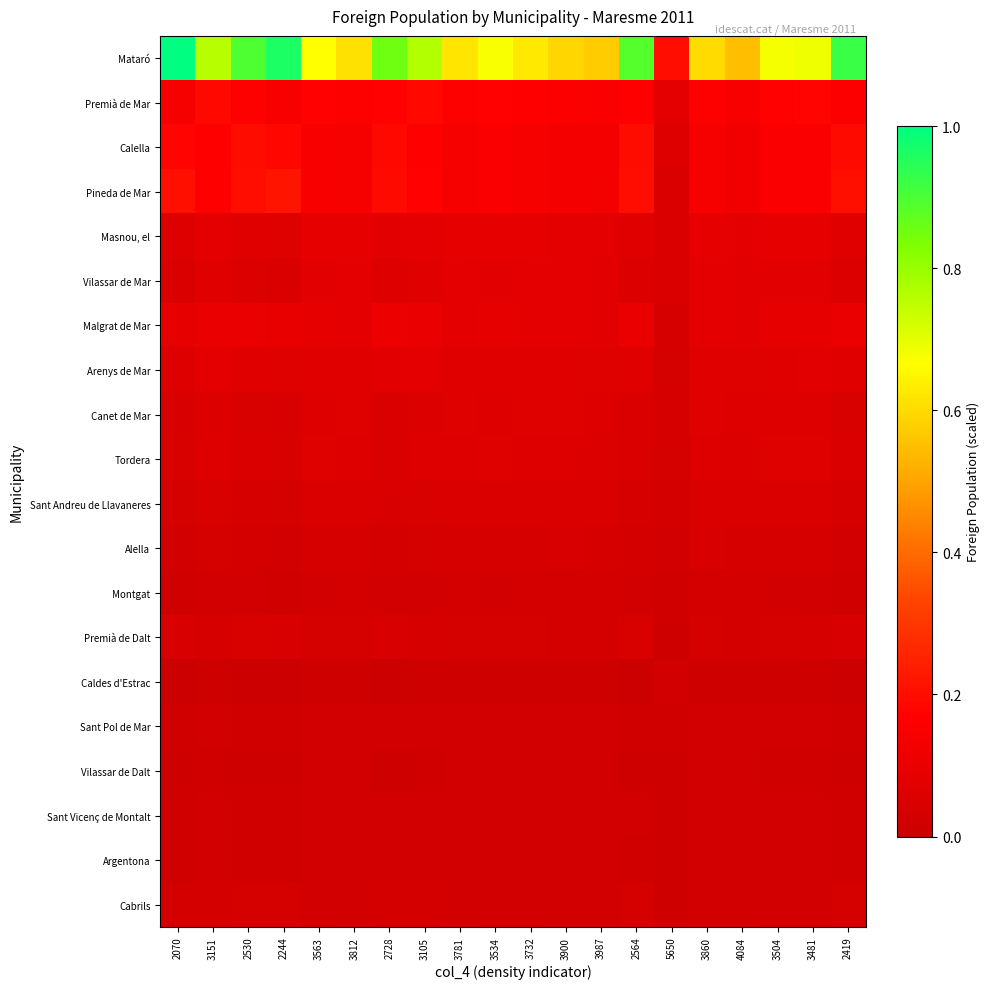

Reading right to left, extract all data points from this chart.

Mataró: 2419=0.9	3481=0.7	3504=0.7	4084=0.6	3860=0.6	5650=0.2	2564=0.9	3987=0.6	3900=0.6	3732=0.6	3534=0.7	3781=0.6	3105=0.8	2728=0.9	3812=0.6	3563=0.7	2244=1.0	2530=0.9	3151=0.8	2070=1.0
Premià de Mar: 2419=0.2	3481=0.2	3504=0.2	4084=0.2	3860=0.2	5650=0.1	2564=0.2	3987=0.2	3900=0.2	3732=0.2	3534=0.2	3781=0.2	3105=0.2	2728=0.2	3812=0.2	3563=0.2	2244=0.2	2530=0.2	3151=0.2	2070=0.1
Calella: 2419=0.2	3481=0.2	3504=0.2	4084=0.1	3860=0.1	5650=0.1	2564=0.2	3987=0.1	3900=0.1	3732=0.1	3534=0.2	3781=0.1	3105=0.2	2728=0.2	3812=0.1	3563=0.2	2244=0.2	2530=0.2	3151=0.2	2070=0.2
Pineda de Mar: 2419=0.2	3481=0.2	3504=0.2	4084=0.1	3860=0.1	5650=0.1	2564=0.2	3987=0.1	3900=0.1	3732=0.1	3534=0.2	3781=0.1	3105=0.2	2728=0.2	3812=0.1	3563=0.2	2244=0.2	2530=0.2	3151=0.2	2070=0.2
Masnou, el: 2419=0.1	3481=0.1	3504=0.1	4084=0.1	3860=0.1	5650=0.0	2564=0.1	3987=0.1	3900=0.1	3732=0.1	3534=0.1	3781=0.1	3105=0.1	2728=0.1	3812=0.1	3563=0.1	2244=0.1	2530=0.1	3151=0.1	2070=0.1
Vilassar de Mar: 2419=0.1	3481=0.1	3504=0.1	4084=0.1	3860=0.1	5650=0.0	2564=0.1	3987=0.1	3900=0.1	3732=0.1	3534=0.1	3781=0.1	3105=0.1	2728=0.1	3812=0.1	3563=0.1	2244=0.1	2530=0.1	3151=0.1	2070=0.0
Malgrat de Mar: 2419=0.1	3481=0.1	3504=0.1	4084=0.1	3860=0.1	5650=0.0	2564=0.1	3987=0.1	3900=0.1	3732=0.1	3534=0.1	3781=0.1	3105=0.1	2728=0.1	3812=0.1	3563=0.1	2244=0.1	2530=0.1	3151=0.1	2070=0.1
Arenys de Mar: 2419=0.1	3481=0.1	3504=0.1	4084=0.1	3860=0.1	5650=0.0	2564=0.1	3987=0.1	3900=0.1	3732=0.1	3534=0.1	3781=0.1	3105=0.1	2728=0.1	3812=0.1	3563=0.1	2244=0.1	2530=0.1	3151=0.1	2070=0.1
Canet de Mar: 2419=0.0	3481=0.1	3504=0.1	4084=0.1	3860=0.1	5650=0.0	2564=0.0	3987=0.1	3900=0.1	3732=0.1	3534=0.1	3781=0.1	3105=0.1	2728=0.0	3812=0.1	3563=0.1	2244=0.0	2530=0.0	3151=0.1	2070=0.0
Tordera: 2419=0.0	3481=0.1	3504=0.1	4084=0.1	3860=0.1	5650=0.0	2564=0.1	3987=0.1	3900=0.1	3732=0.1	3534=0.1	3781=0.1	3105=0.1	2728=0.1	3812=0.1	3563=0.1	2244=0.0	2530=0.1	3151=0.1	2070=0.0
Sant Andreu de Llavaneres: 2419=0.0	3481=0.0	3504=0.0	4084=0.0	3860=0.1	5650=0.0	2564=0.0	3987=0.0	3900=0.1	3732=0.1	3534=0.1	3781=0.1	3105=0.0	2728=0.0	3812=0.1	3563=0.1	2244=0.0	2530=0.0	3151=0.0	2070=0.0
Alella: 2419=0.0	3481=0.0	3504=0.0	4084=0.0	3860=0.0	5650=0.0	2564=0.0	3987=0.0	3900=0.0	3732=0.0	3534=0.0	3781=0.0	3105=0.0	2728=0.0	3812=0.0	3563=0.0	2244=0.0	2530=0.0	3151=0.0	2070=0.0
Montgat: 2419=0.0	3481=0.0	3504=0.0	4084=0.0	3860=0.0	5650=0.0	2564=0.0	3987=0.0	3900=0.0	3732=0.0	3534=0.0	3781=0.0	3105=0.0	2728=0.0	3812=0.0	3563=0.0	2244=0.0	2530=0.0	3151=0.0	2070=0.0
Premià de Dalt: 2419=0.0	3481=0.0	3504=0.0	4084=0.0	3860=0.0	5650=0.0	2564=0.0	3987=0.0	3900=0.0	3732=0.0	3534=0.0	3781=0.0	3105=0.0	2728=0.0	3812=0.0	3563=0.0	2244=0.0	2530=0.0	3151=0.0	2070=0.0
Caldes d'Estrac: 2419=0.0	3481=0.0	3504=0.0	4084=0.0	3860=0.0	5650=0.0	2564=0.0	3987=0.0	3900=0.0	3732=0.0	3534=0.0	3781=0.0	3105=0.0	2728=0.0	3812=0.0	3563=0.0	2244=0.0	2530=0.0	3151=0.0	2070=0.0
Sant Pol de Mar: 2419=0.0	3481=0.0	3504=0.0	4084=0.0	3860=0.0	5650=0.0	2564=0.0	3987=0.0	3900=0.0	3732=0.0	3534=0.0	3781=0.0	3105=0.0	2728=0.0	3812=0.0	3563=0.0	2244=0.0	2530=0.0	3151=0.0	2070=0.0
Vilassar de Dalt: 2419=0.0	3481=0.0	3504=0.0	4084=0.0	3860=0.0	5650=0.0	2564=0.0	3987=0.0	3900=0.0	3732=0.0	3534=0.0	3781=0.0	3105=0.0	2728=0.0	3812=0.0	3563=0.0	2244=0.0	2530=0.0	3151=0.0	2070=0.0
Sant Vicenç de Montalt: 2419=0.0	3481=0.0	3504=0.0	4084=0.0	3860=0.0	5650=0.0	2564=0.0	3987=0.0	3900=0.0	3732=0.0	3534=0.0	3781=0.0	3105=0.0	2728=0.0	3812=0.0	3563=0.0	2244=0.0	2530=0.0	3151=0.0	2070=0.0
Argentona: 2419=0.0	3481=0.0	3504=0.0	4084=0.0	3860=0.0	5650=0.0	2564=0.0	3987=0.0	3900=0.0	3732=0.0	3534=0.0	3781=0.0	3105=0.0	2728=0.0	3812=0.0	3563=0.0	2244=0.0	2530=0.0	3151=0.0	2070=0.0
Cabrils: 2419=0.0	3481=0.0	3504=0.0	4084=0.0	3860=0.0	5650=0.0	2564=0.0	3987=0.0	3900=0.0	3732=0.0	3534=0.0	3781=0.0	3105=0.0	2728=0.0	3812=0.0	3563=0.0	2244=0.0	2530=0.0	3151=0.0	2070=0.0